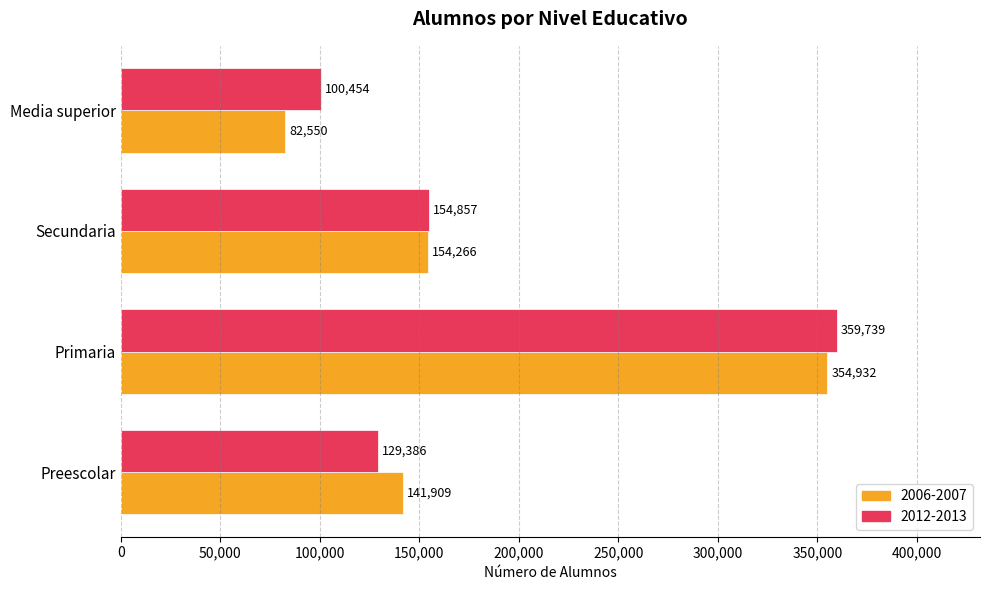

What is the smallest value displayed?

82550